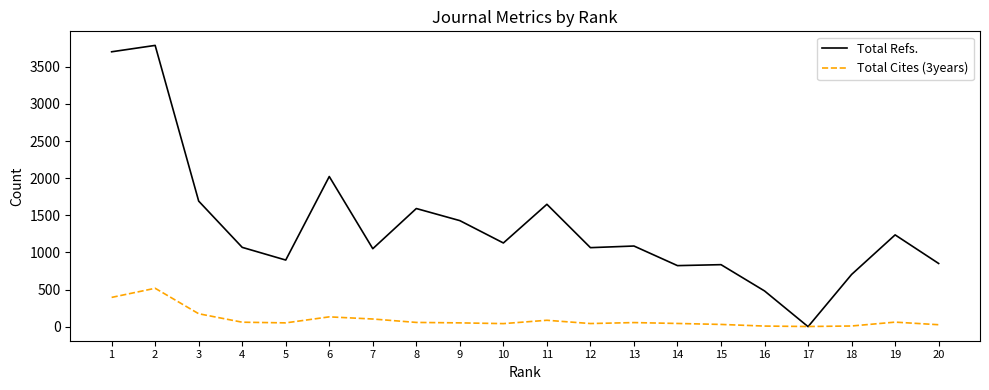

At which category is the sum across all series the highest?

2